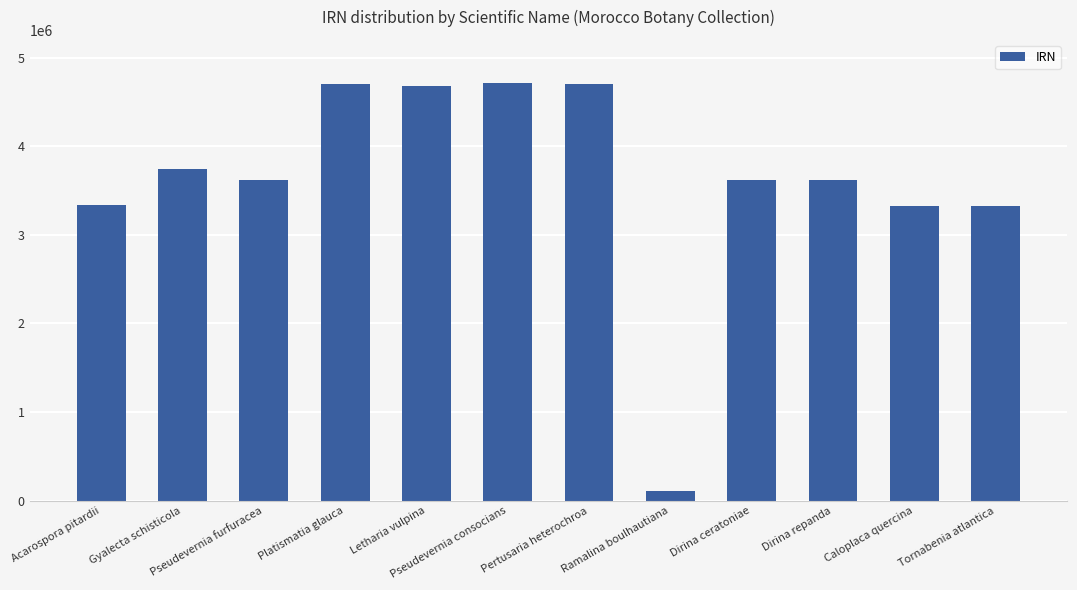

What is the difference between the maximum and minimum values?

4603615